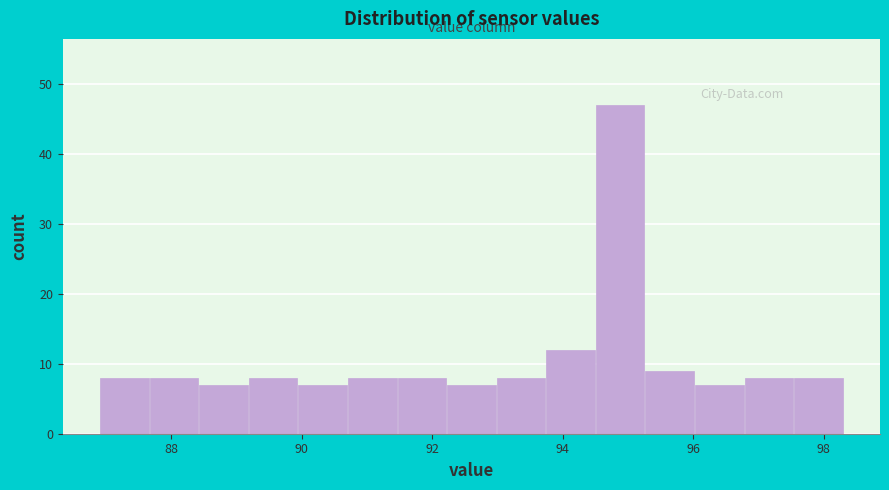

Read against the x-axis, roughly where is the centre of the tallest bar?

94.8